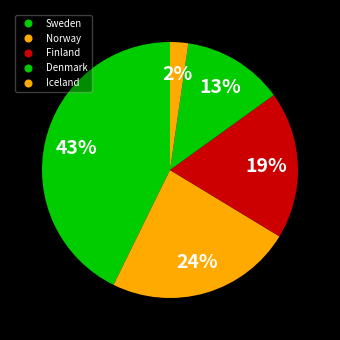

Which slice is the smallest?

Iceland